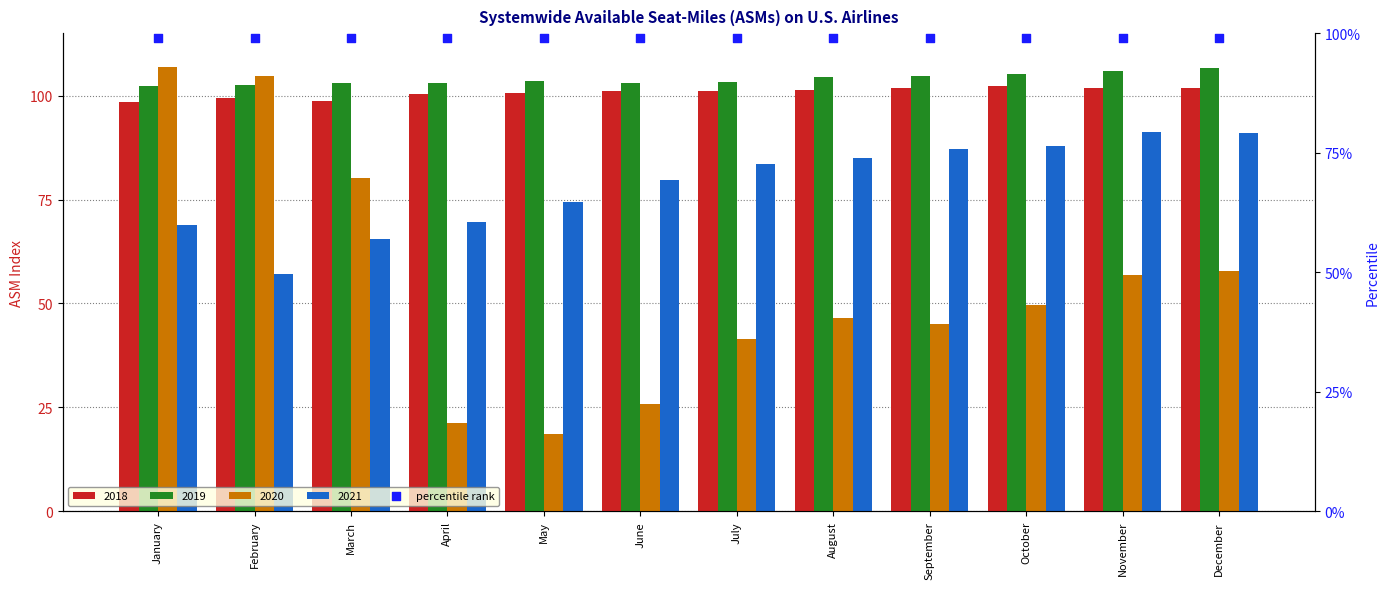

Is the value of 2018 at May greater than the value of 2021 at October?

Yes